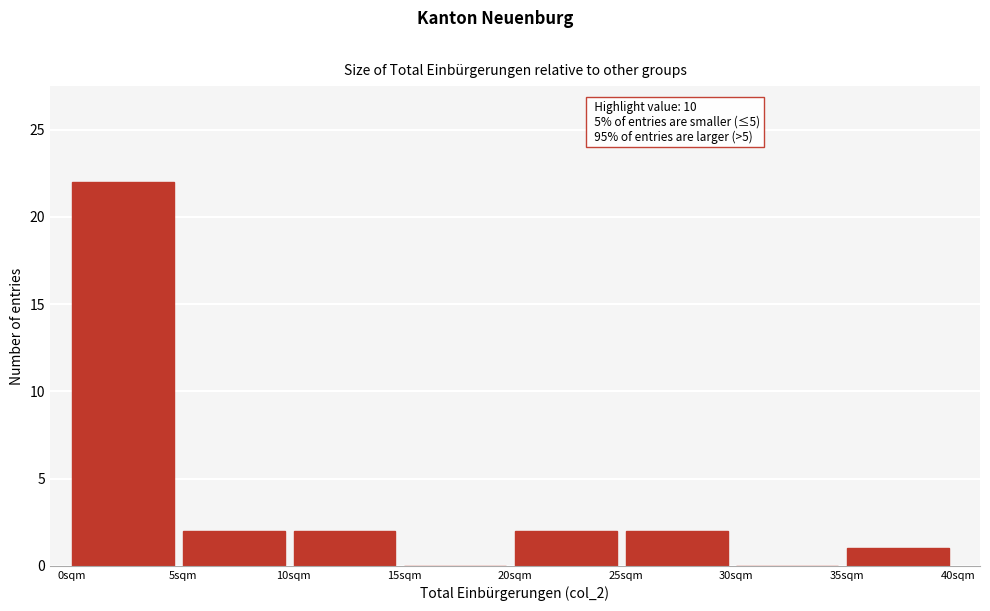

Over which range of the x-axis is the bar tallest?

0 to 5